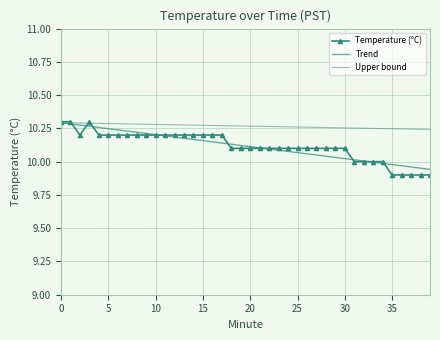

True or false: Upper bound and Trend intersect in this chart.

False